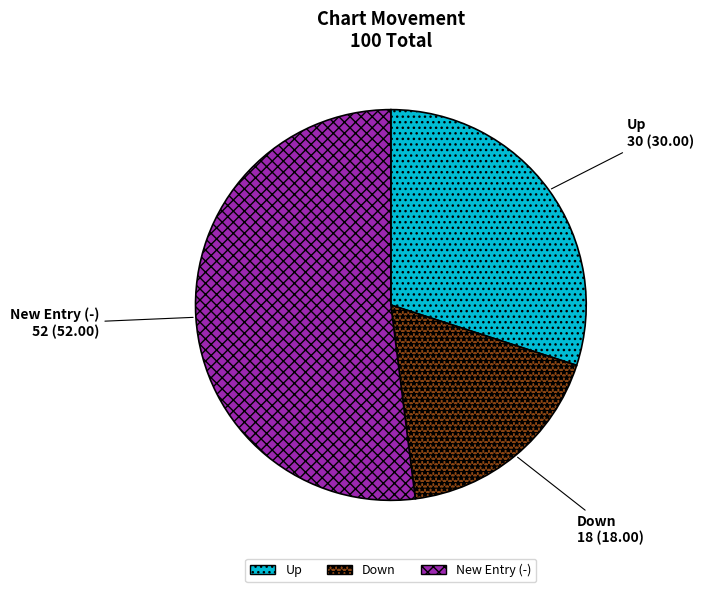

Is there a majority slice in this chart?

Yes